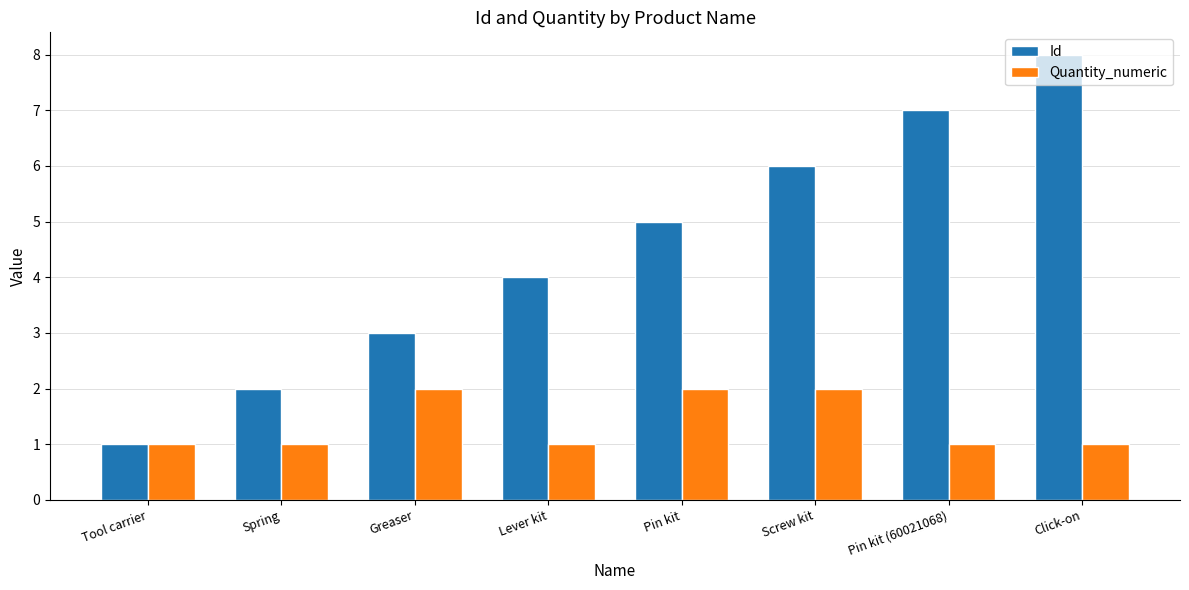

Reading left to right, what are all the values shown in this chart?

Id: 1	2	3	4	5	6	7	8
Quantity_numeric: 1	1	2	1	2	2	1	1